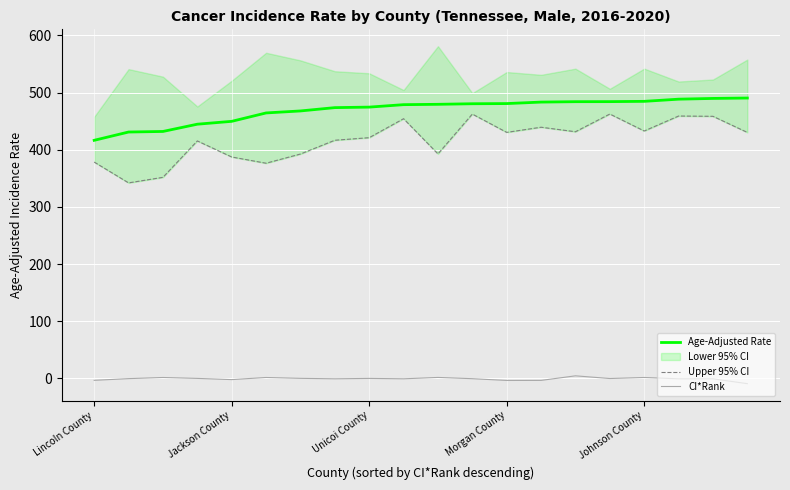

What is the sum of all CI*Rank values?

-18.6